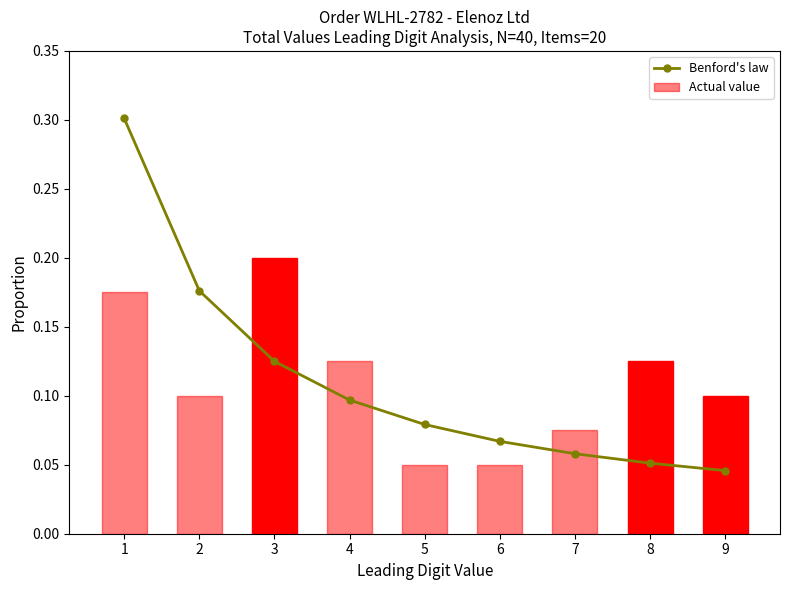

List the series in order of their peak value, lowest first.

Actual value, Benford's law